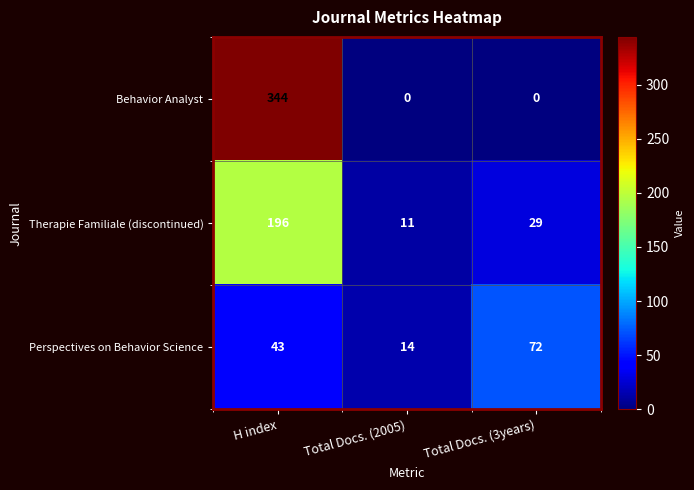

Reading left to right, extract all data points from this chart.

Behavior Analyst: 344	0	0
Therapie Familiale (discontinued): 196	11	29
Perspectives on Behavior Science: 43	14	72